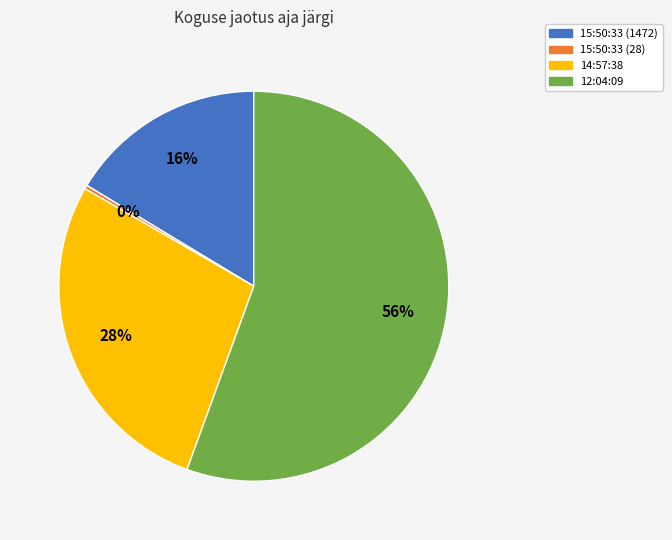

Rank the categories by value from lowest to highest.

15:50:33 (28), 15:50:33 (1472), 14:57:38, 12:04:09